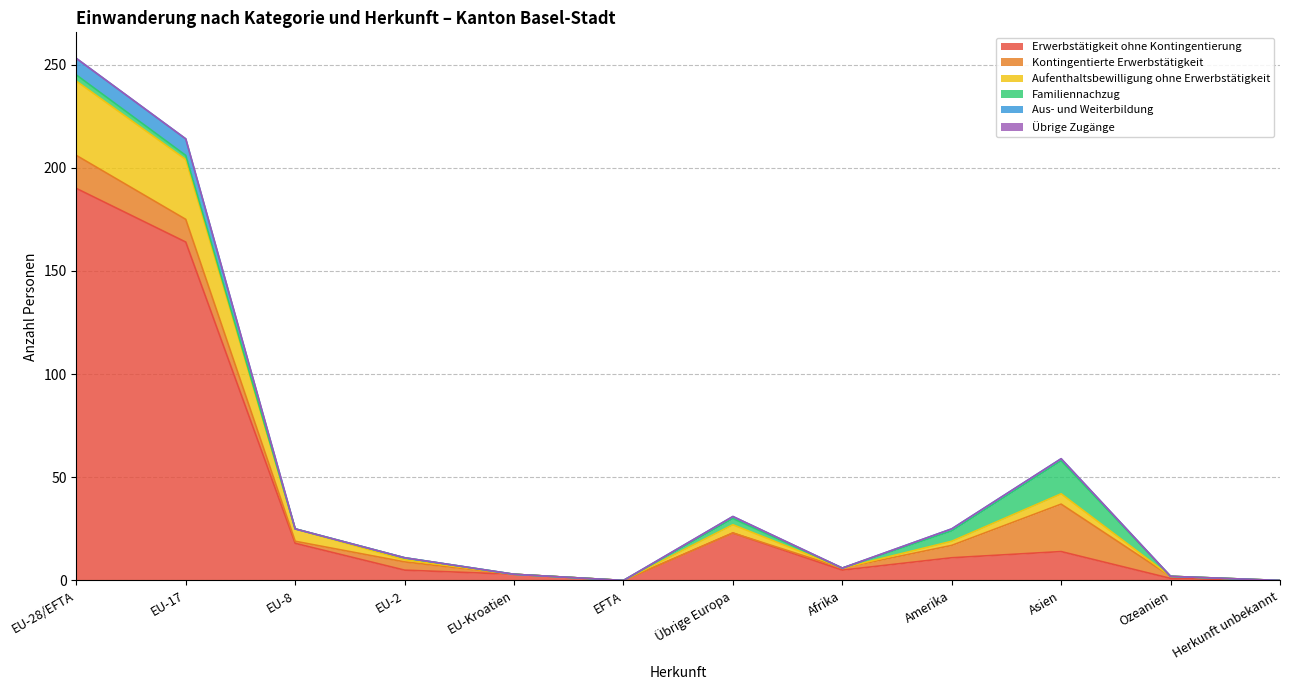

At which category does Aufenthaltsbewilligung ohne Erwerbstätigkeit reach its first local peak?

Übrige Europa